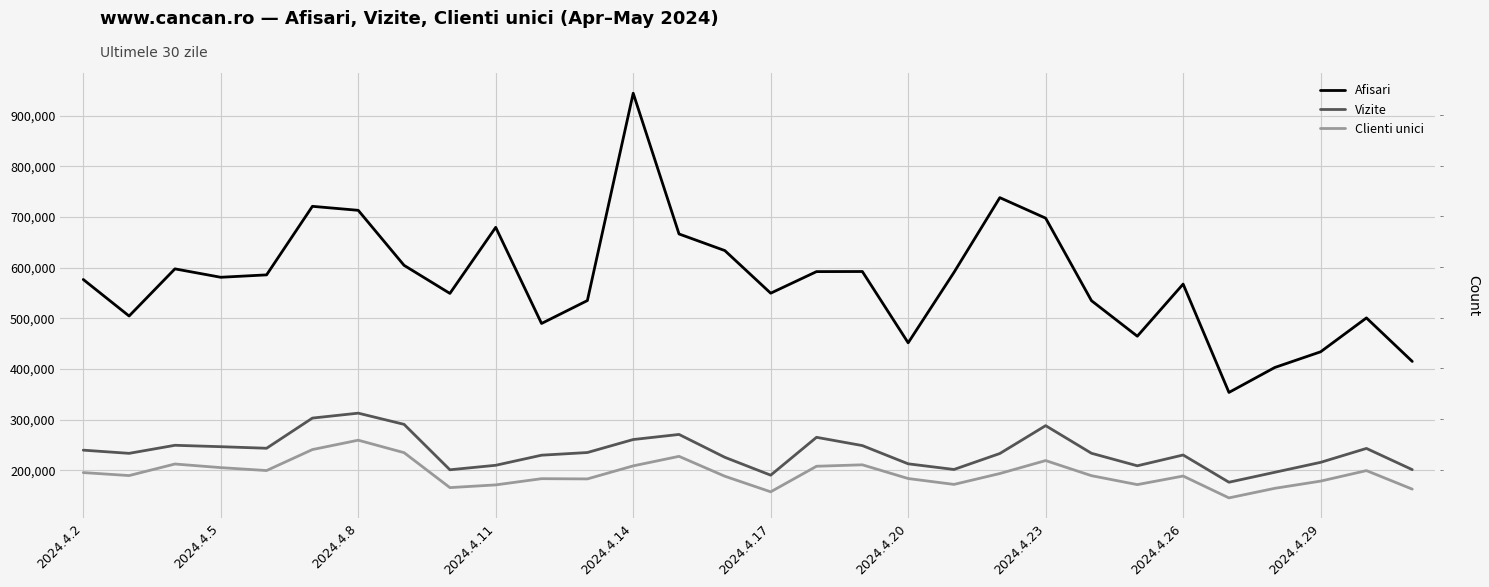

Reading left to right, extract all data points from this chart.

Afisari: 576598	504521	597567	580988	585729	721000	713121	604544	549139	679523	489799	535029	944200	666456	633641	549565	592164	592350	451666	590649	738144	697651	534774	464667	567528	353723	402951	433905	500764	414893
Vizite: 239796	233506	249400	246622	243543	303086	312814	290719	201076	209938	229849	235105	260767	270798	225669	190402	265131	248828	212821	201681	233172	288159	233646	208935	230248	176490	196112	215735	243210	201310
Clienti unici: 195537	189634	212445	205325	199565	240951	259452	234863	165866	171243	183492	183041	208768	227584	188305	157568	208019	210880	183780	172200	193650	219262	189404	171798	188680	145567	164471	178698	199432	162839